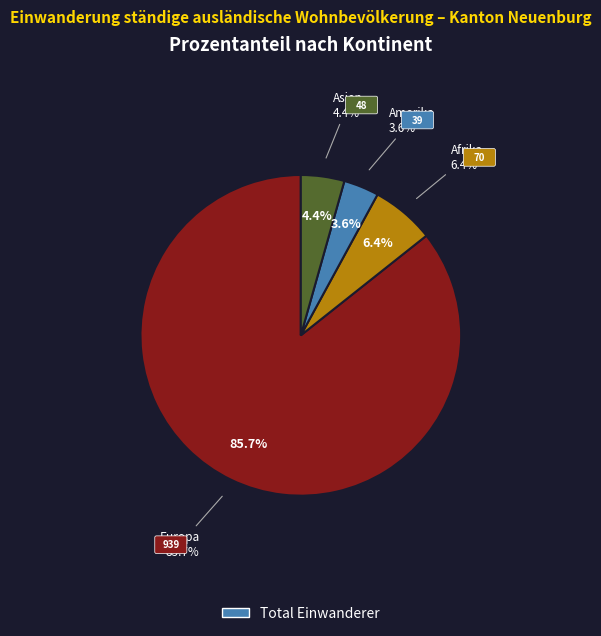

Do Afrika and Herkunft unbekannt together represent more than half of the pie?

No